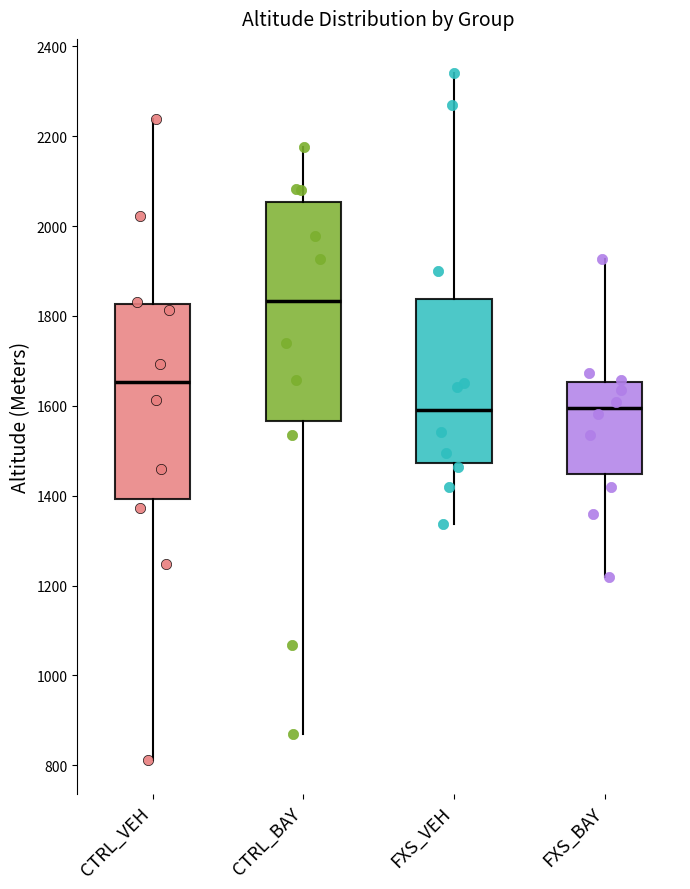

Reading left to right, read every box against the y-axis: the position of its median line, the range the box covers, and the ends of its whiskers. The values are not printed on the chart, so give them approximately, as read against the axis.

CTRL_VEH: median 1660, box 1400 to 1820, whiskers 820 to 2240
CTRL_BAY: median 1840, box 1560 to 2060, whiskers 880 to 2180
FXS_VEH: median 1600, box 1480 to 1840, whiskers 1340 to 2340
FXS_BAY: median 1600, box 1440 to 1660, whiskers 1220 to 1920